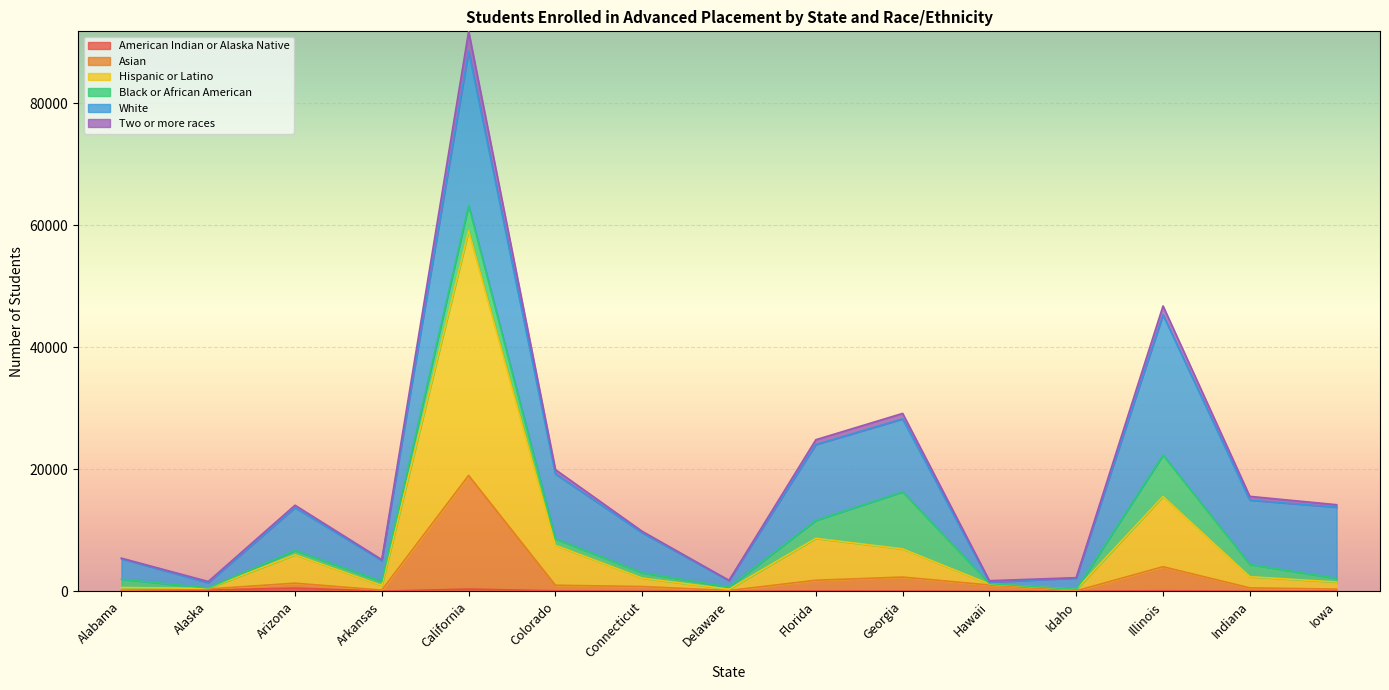

Does the chart display data point markers on the line(s)?

No